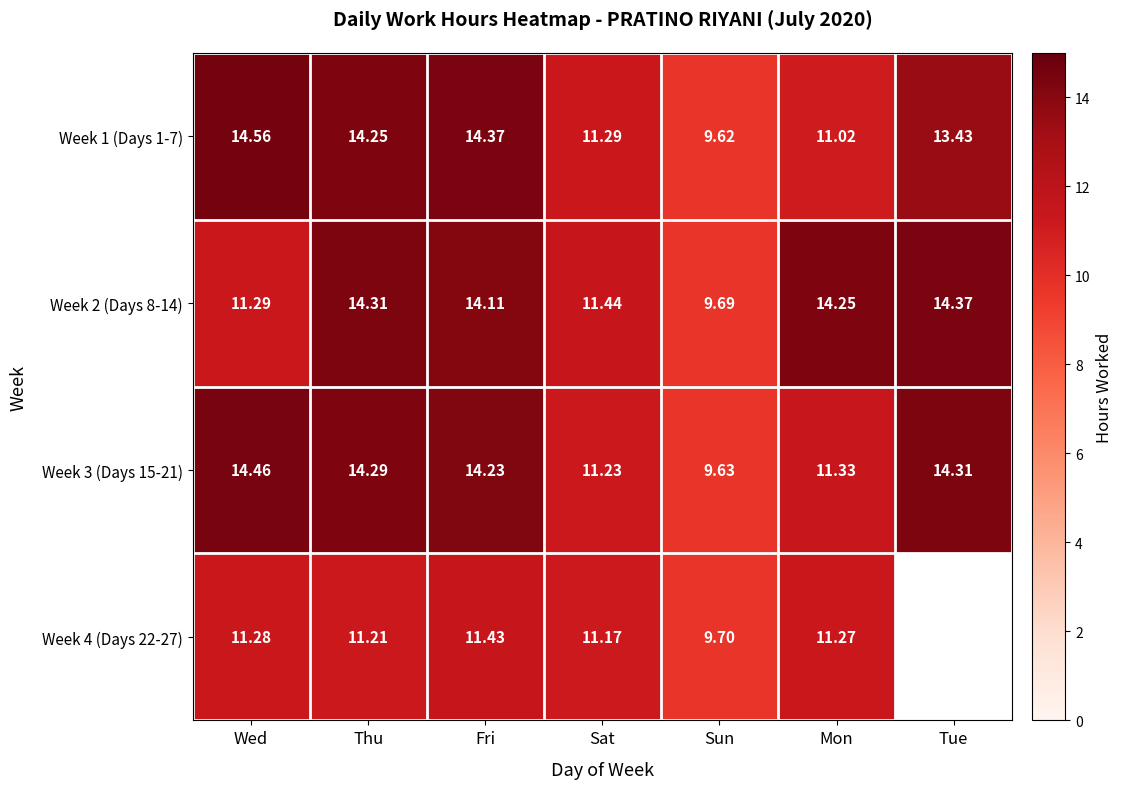

Which label corresponds to the smallest value in the chart?

Sun